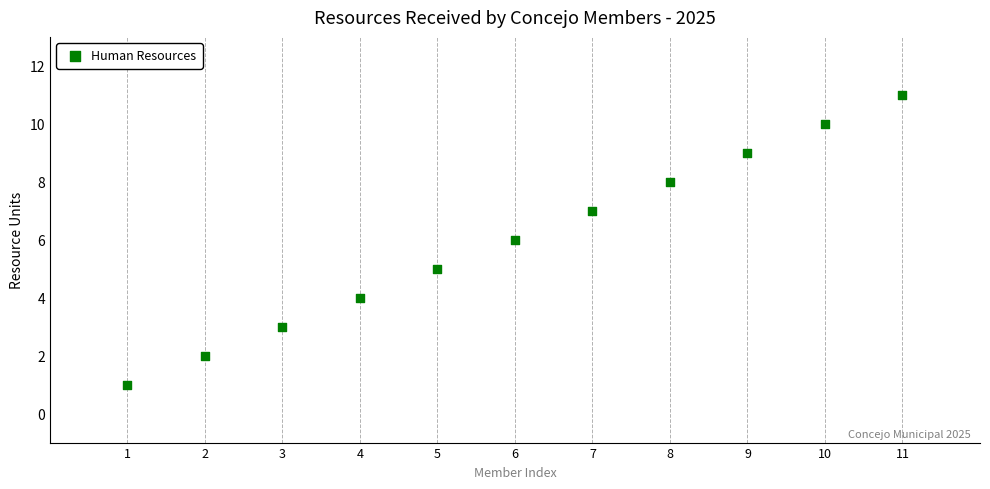

What is the range of X values (max minus min)?

10